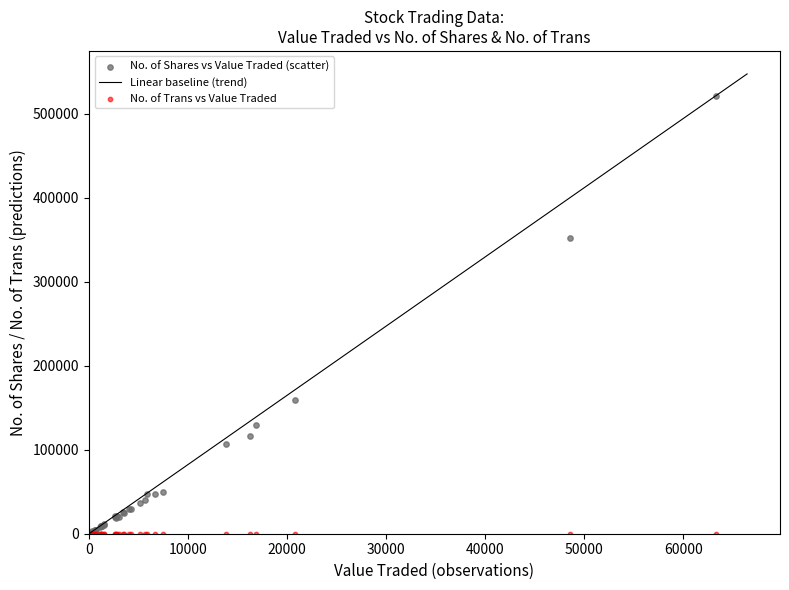

In the No. of Shares vs Value Traded (scatter) series, what Y value is closest to 260588?

351381